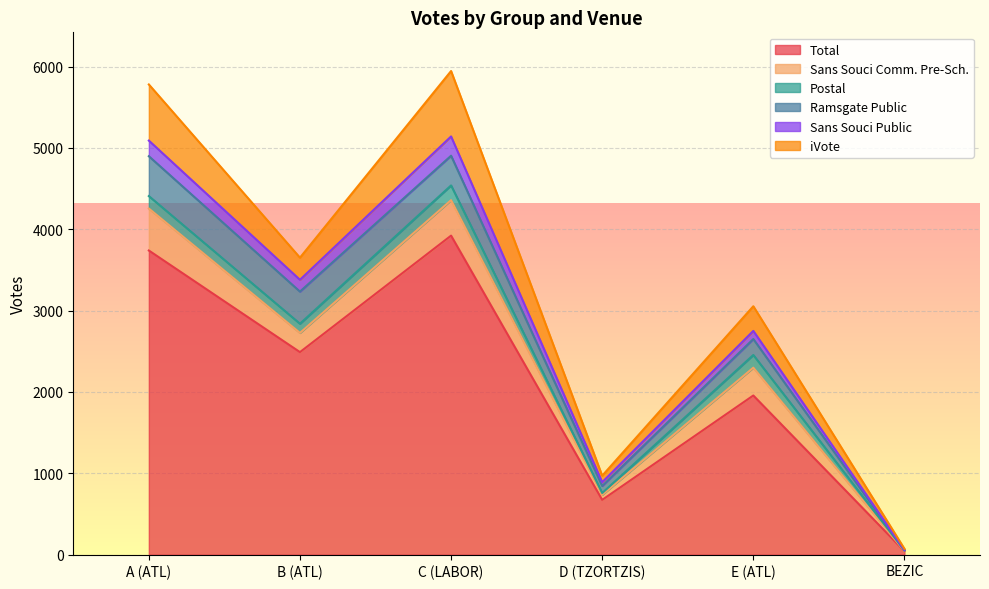

Where is the first local minimum for iVote?

B (ATL)